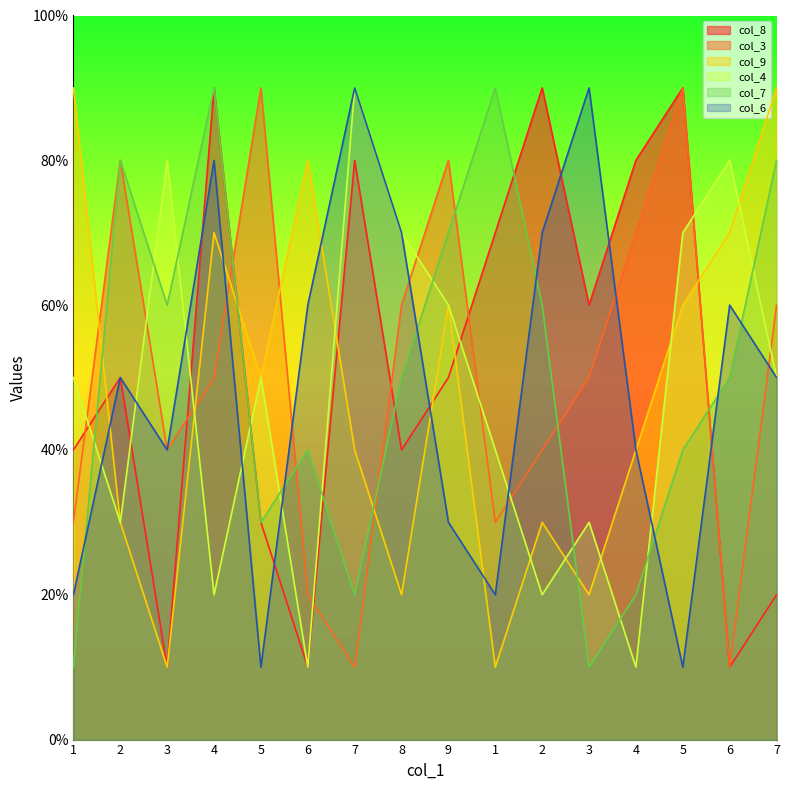

What is the maximum value for col_9?

9